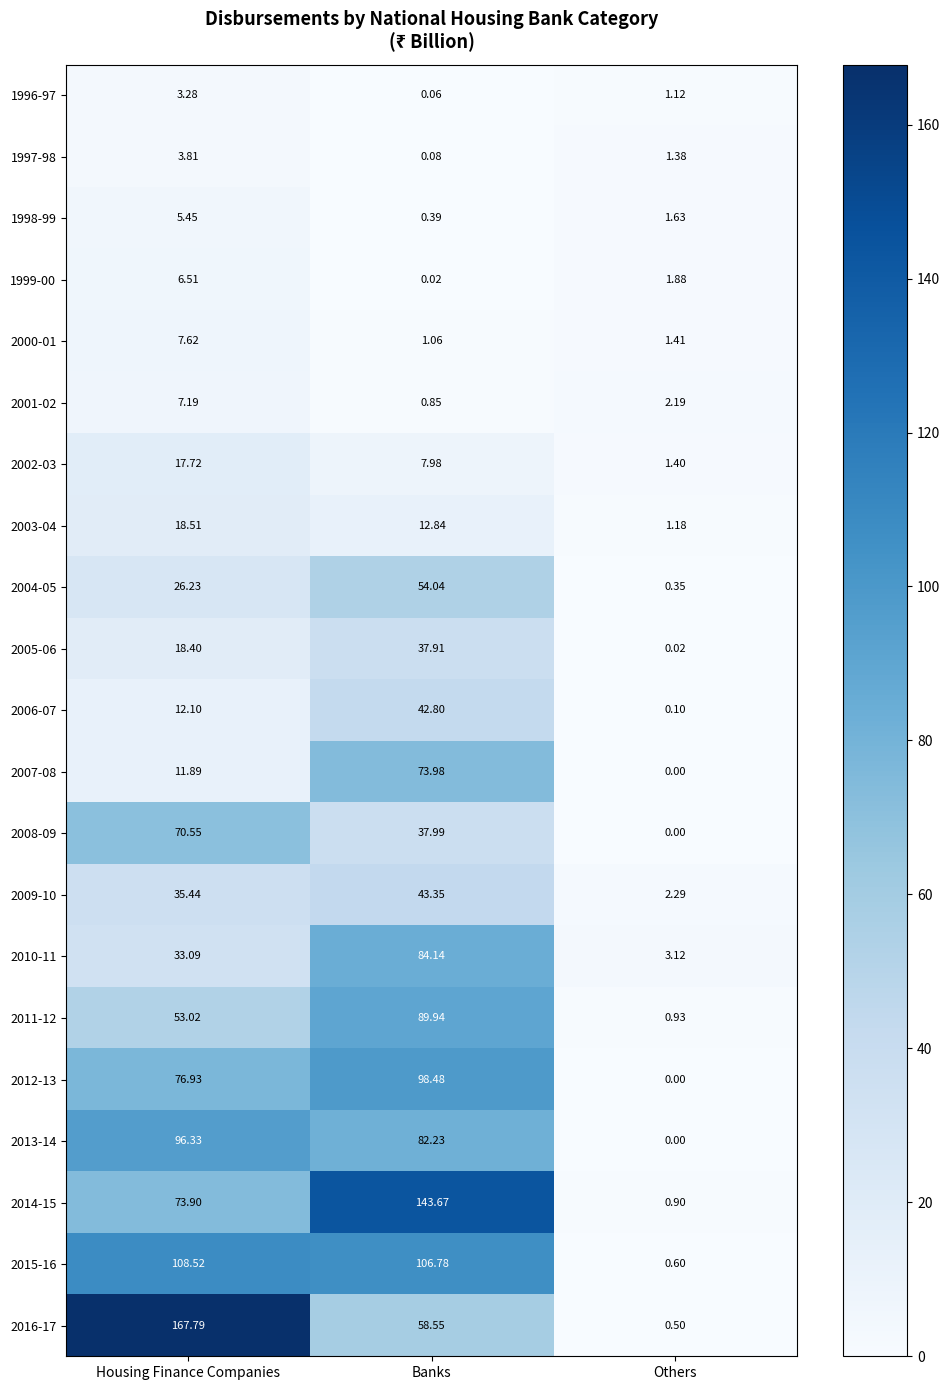

Is the value of 2007-08 at Banks greater than the value of 2005-06 at Banks?

Yes